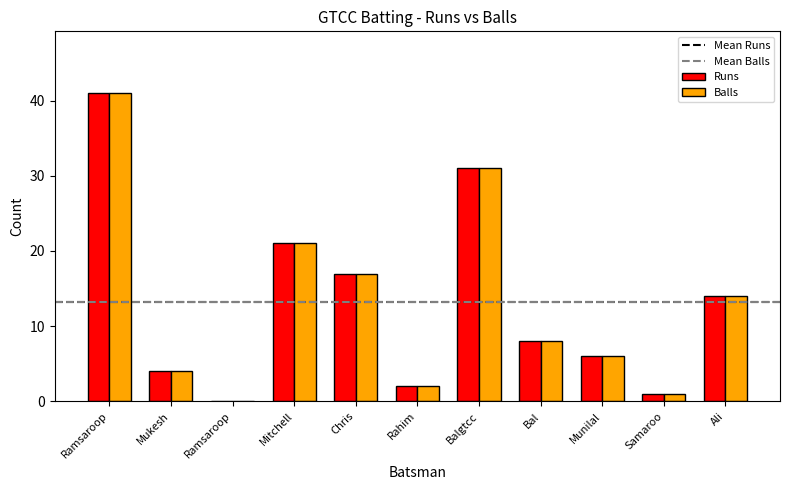

How many groups of bars are there?

11